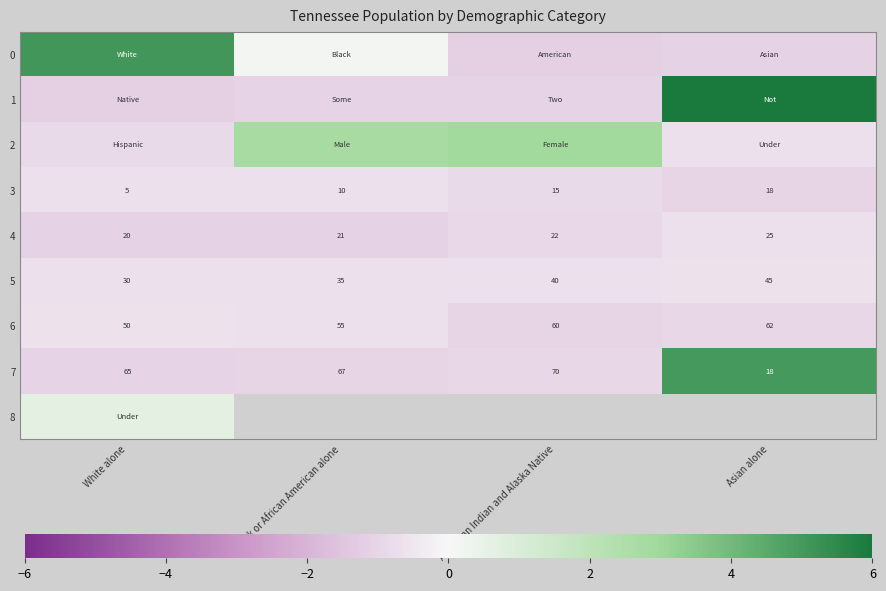

At which label is 5 closest to 37?

Black or African American alone